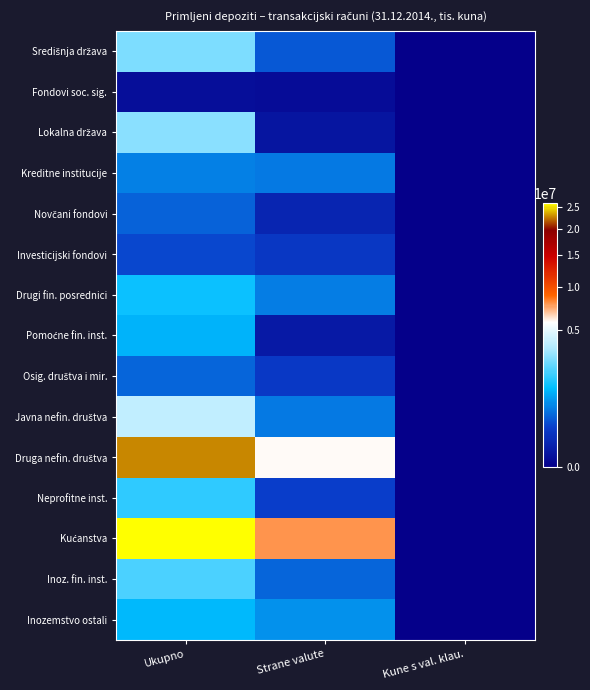

How many categories are shown in the chart?

3